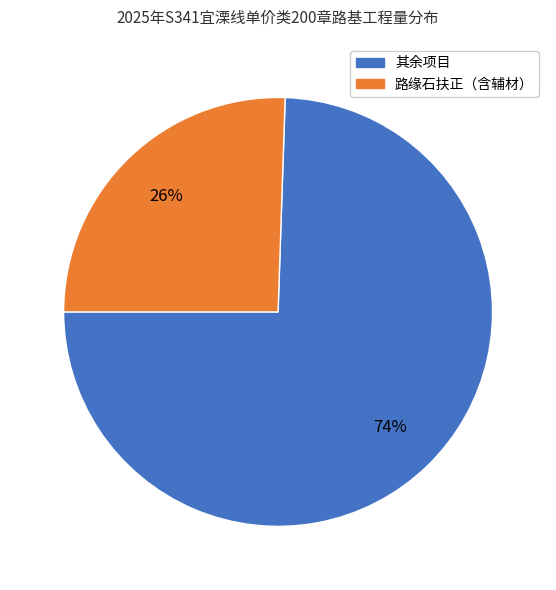

Does any single category account for the majority?

Yes